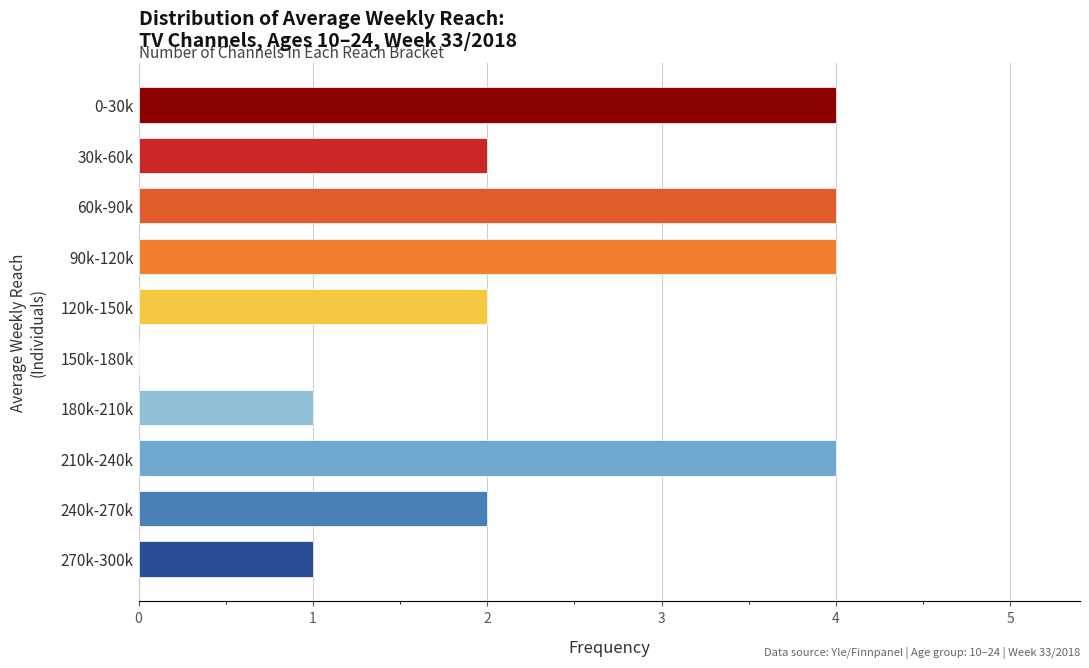

Reading top to bottom, transcribe all the data shown in this chart.

0-30k=4	30k-60k=2	60k-90k=4	90k-120k=4	120k-150k=2	150k-180k=0	180k-210k=1	210k-240k=4	240k-270k=2	270k-300k=1